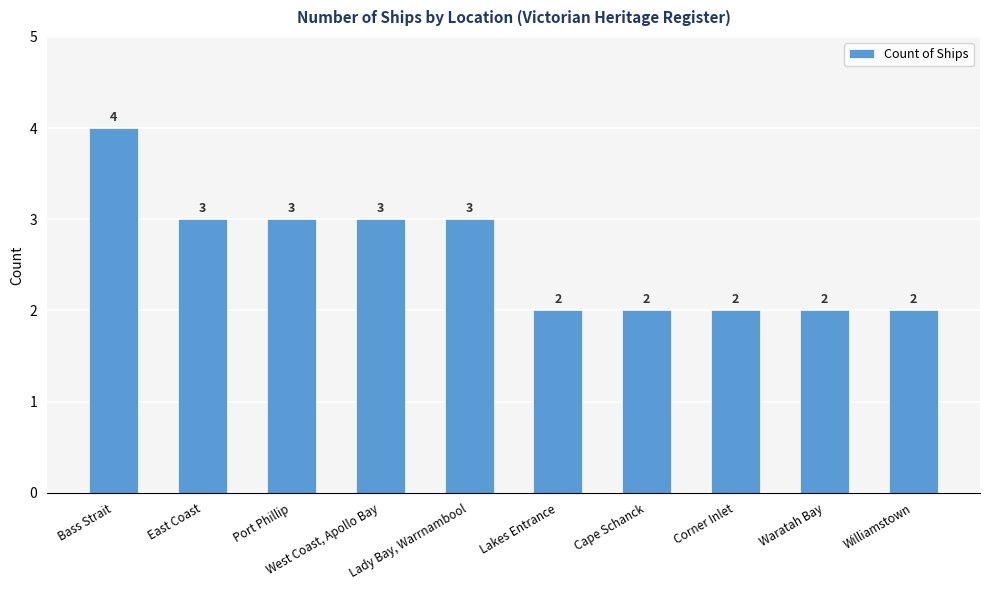

What is the maximum value shown in the chart?

4